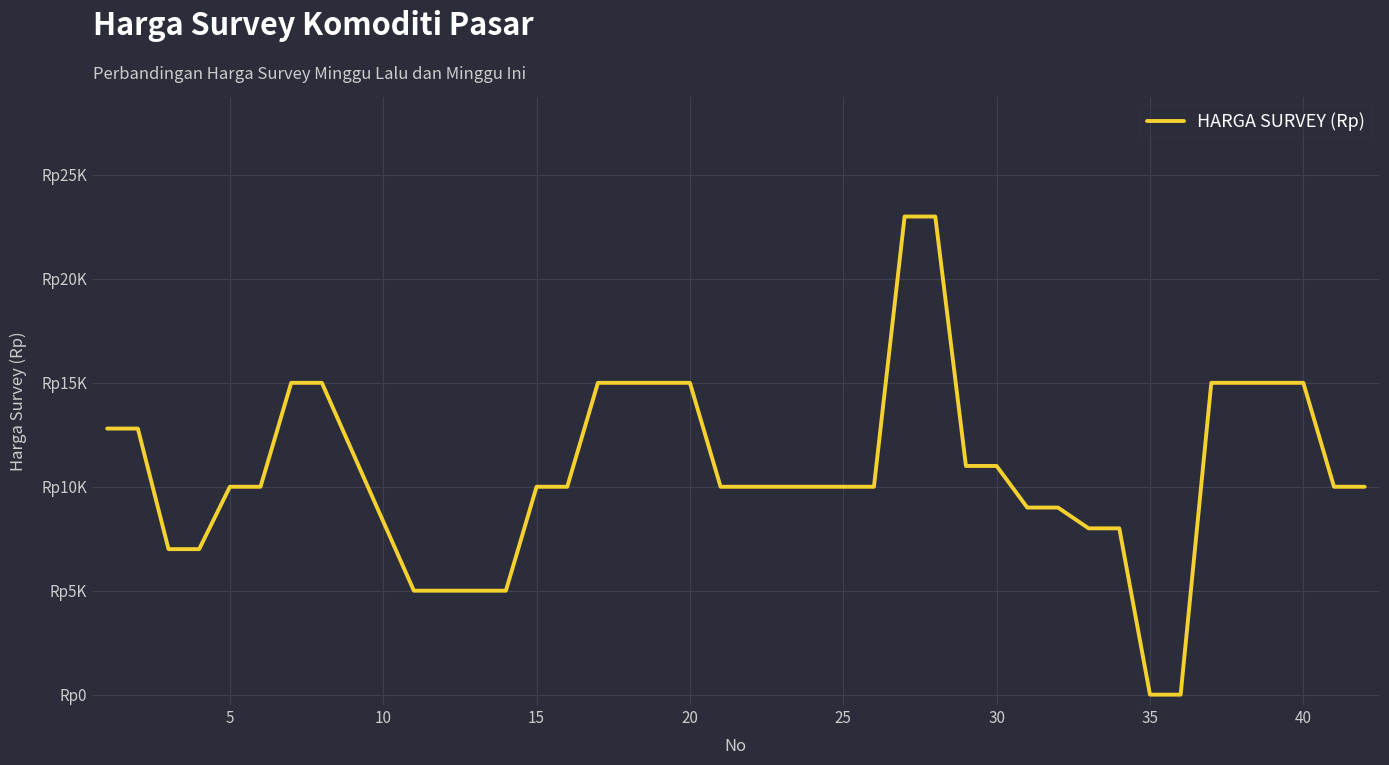

Does the chart display data point markers on the line(s)?

No